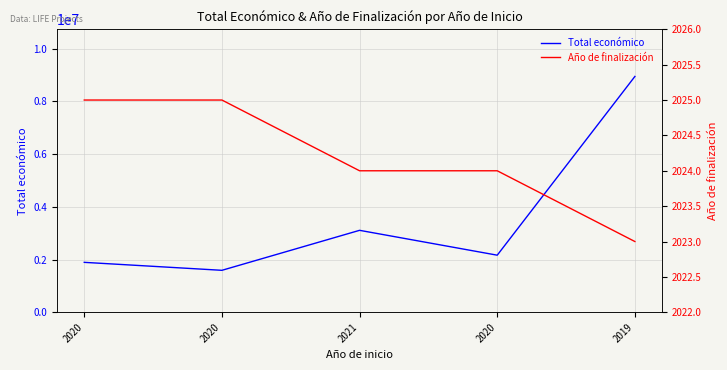

Count the number of data series in this chart.

2